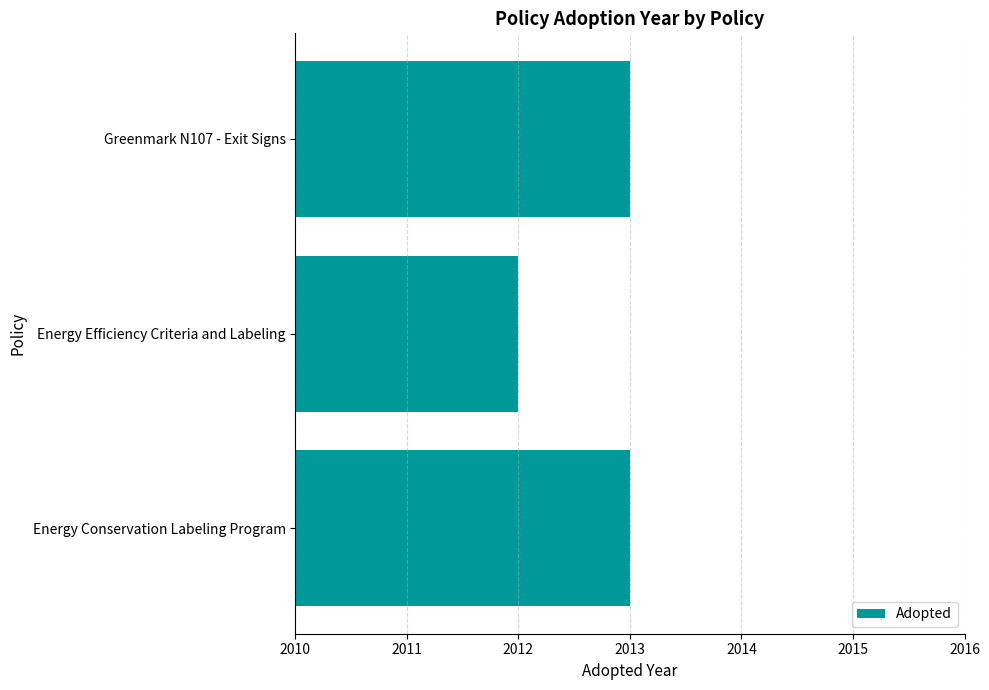

Approximately how many times larger is the value at Energy Efficiency Criteria and Labeling compared to Greenmark N107 - Exit Signs?

1.0